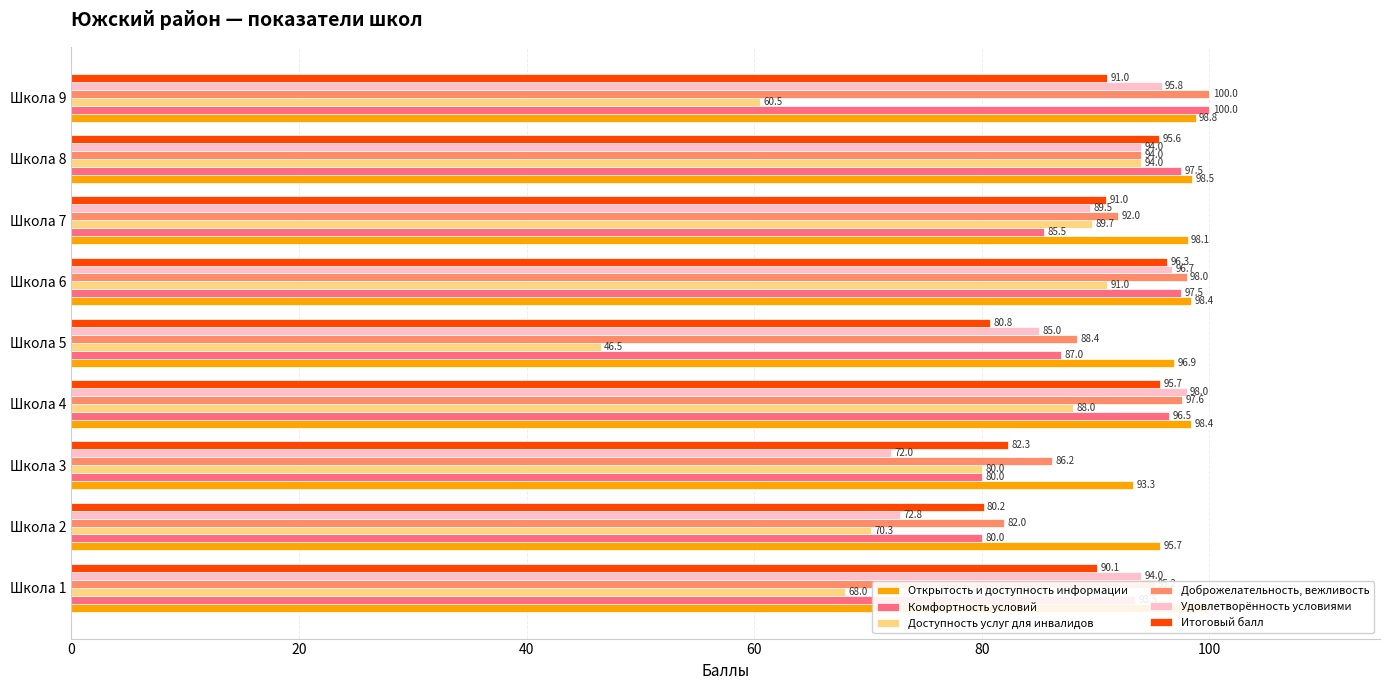

Reading left to right, what are all the values shown in this chart?

Открытость и доступность информации: 100.0	95.7	93.3	98.4	96.9	98.4	98.1	98.5	98.8
Комфортность условий: 93.5	80.0	80.0	96.5	87.0	97.5	85.5	97.5	100.0
Доступность услуг для инвалидов: 68.0	70.3	80.0	88.0	46.5	91.0	89.7	94.0	60.5
Доброжелательность, вежливость: 95.2	82.0	86.2	97.6	88.4	98.0	92.0	94.0	100.0
Удовлетворённость условиями: 94.0	72.8	72.0	98.0	85.0	96.7	89.5	94.0	95.8
Итоговый балл: 90.1	80.2	82.3	95.7	80.8	96.3	91.0	95.6	91.0